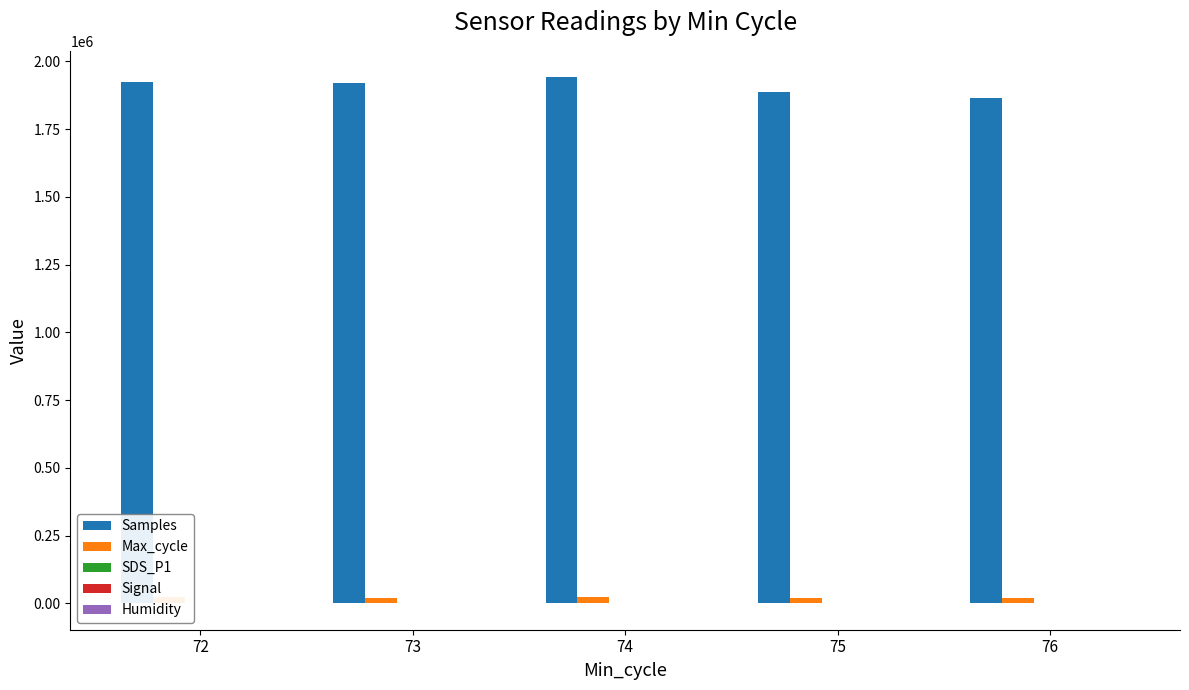

Is it true that Max_cycle equals 22223.0 at 72?

True